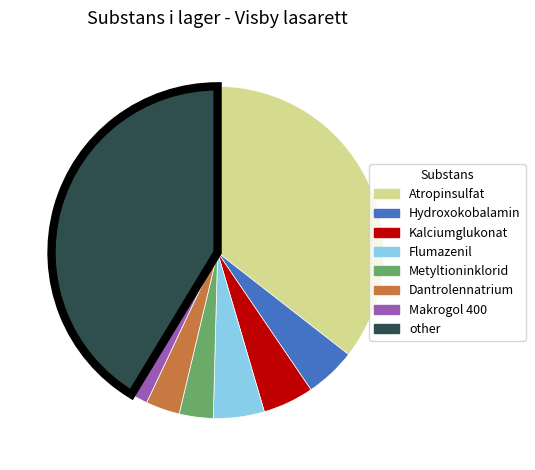

The Flumazenil slice represents 5% of the pie. True or false?

True